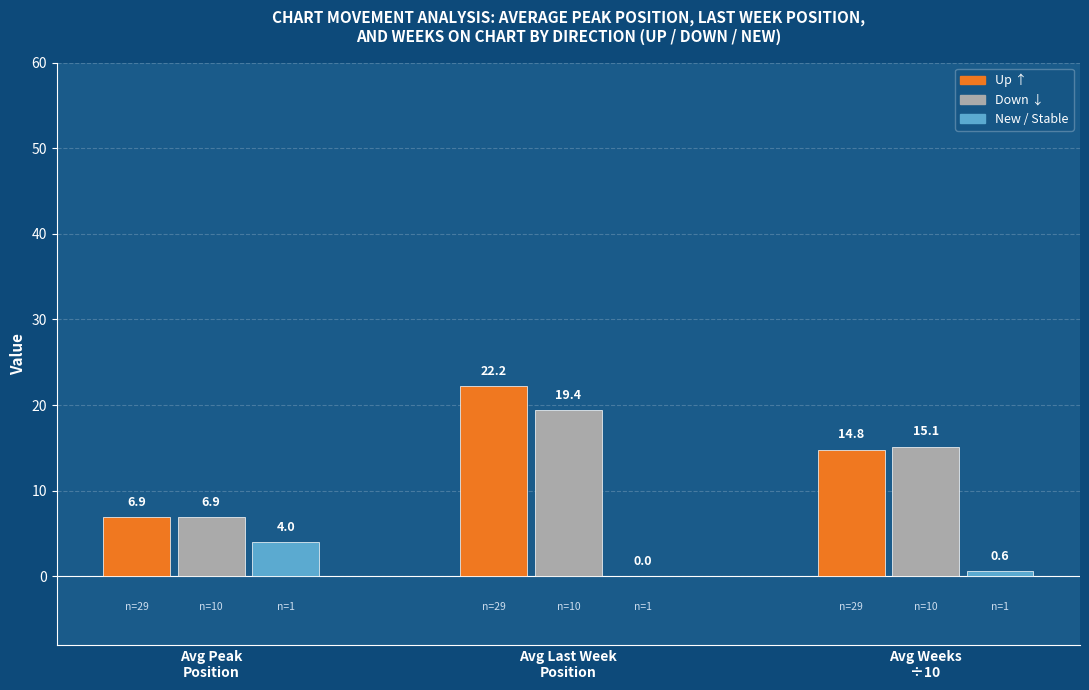

What is the maximum value shown in the chart?

22.2